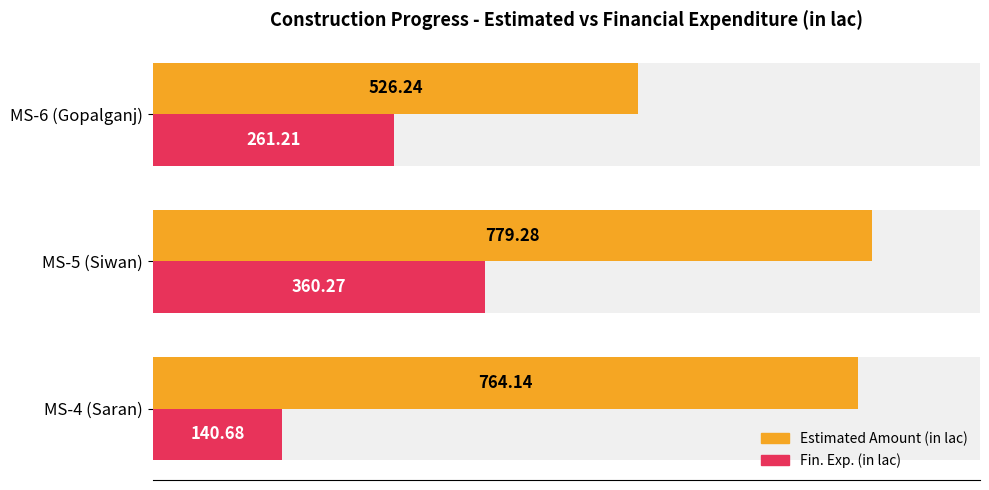

Is the value of Fin. Exp. (in lac) at MS-6 (Gopalganj) greater than the value of Estimated Amount (in lac) at MS-6 (Gopalganj)?

No